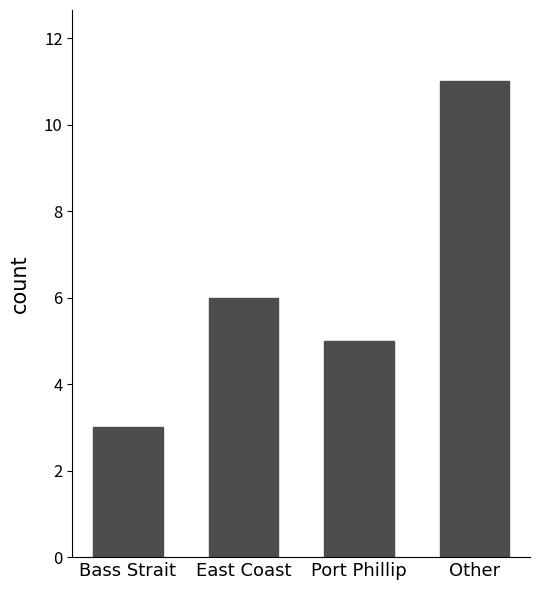

The chart shows a value of 18 at Other. True or false?

False